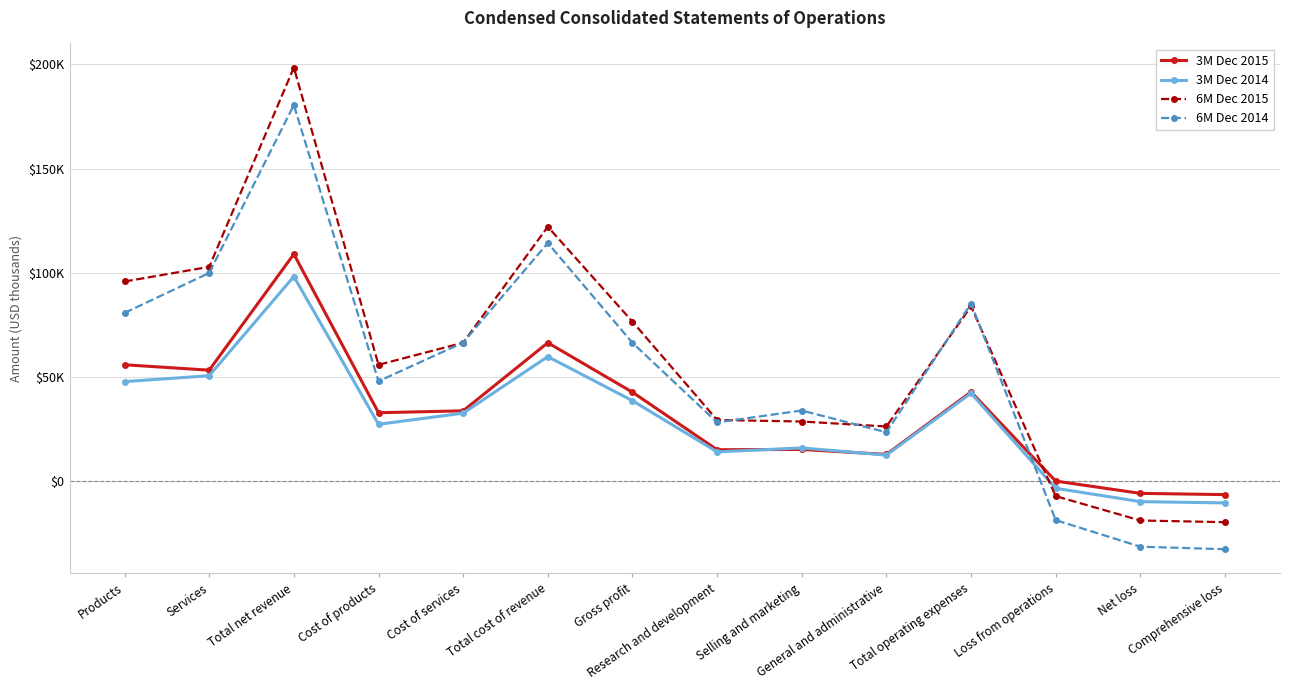

Reading left to right, list all the values displayed in this chart.

3M Dec 2015: Products=55759	Services=53153	Total net revenue=108912	Cost of products=32717	Cost of services=33624	Total cost of revenue=66341	Gross profit=42571	Research and development=14931	Selling and marketing=15076	General and administrative=12688	Total operating expenses=42695	Loss from operations=-124	Net loss=-6027	Comprehensive loss=-6624
3M Dec 2014: Products=47650	Services=50505	Total net revenue=98155	Cost of products=27171	Cost of services=32495	Total cost of revenue=59666	Gross profit=38489	Research and development=13917	Selling and marketing=15802	General and administrative=12361	Total operating expenses=42080	Loss from operations=-3591	Net loss=-9992	Comprehensive loss=-10614
6M Dec 2015: Products=95754	Services=102789	Total net revenue=198543	Cost of products=55734	Cost of services=66340	Total cost of revenue=122074	Gross profit=76469	Research and development=29227	Selling and marketing=28493	General and administrative=26104	Total operating expenses=83824	Loss from operations=-7355	Net loss=-19053	Comprehensive loss=-19870
6M Dec 2014: Products=80665	Services=99871	Total net revenue=180536	Cost of products=47836	Cost of services=66410	Total cost of revenue=114246	Gross profit=66290	Research and development=28066	Selling and marketing=33776	General and administrative=23311	Total operating expenses=85153	Loss from operations=-18863	Net loss=-31642	Comprehensive loss=-32847